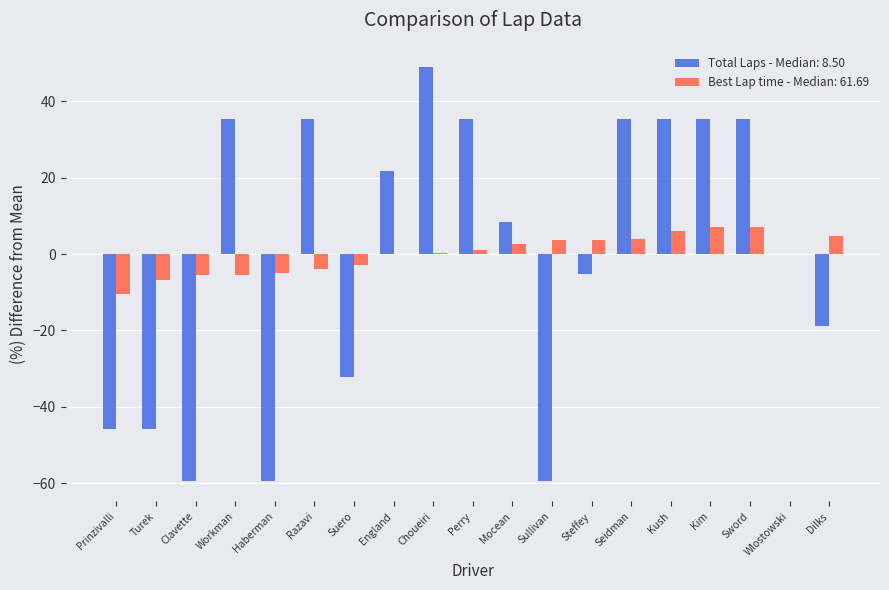

What are all the series names shown in the legend?

Total Laps - Median: 8.50, Best Lap time - Median: 61.69